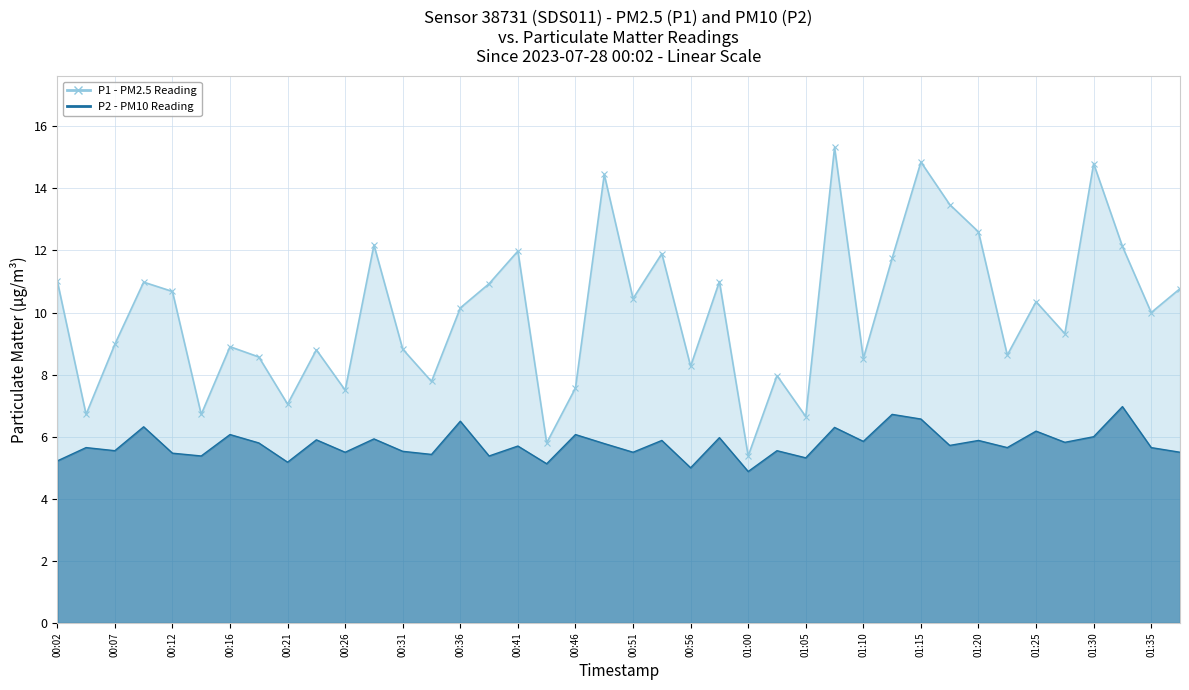

How many data points in P2 (PM10) line are above 5?

38